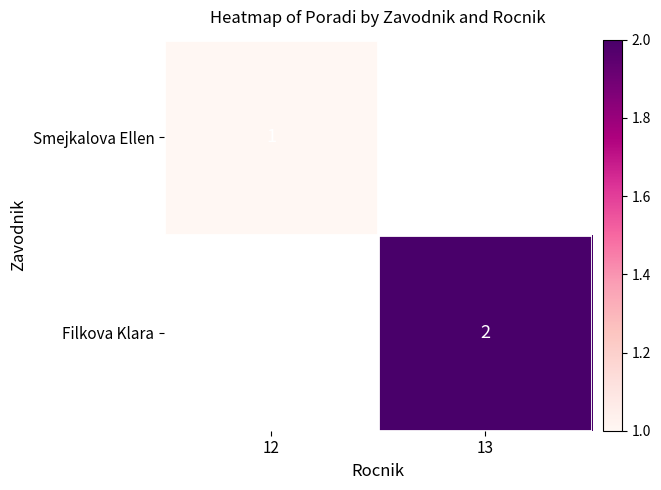

Which category has the highest value across all series?

13